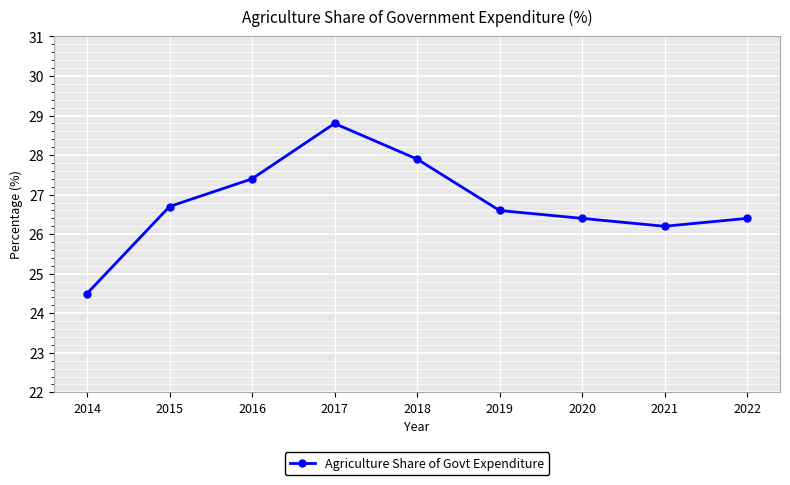

What is the change in value from 2017 to 2020?

-2.4